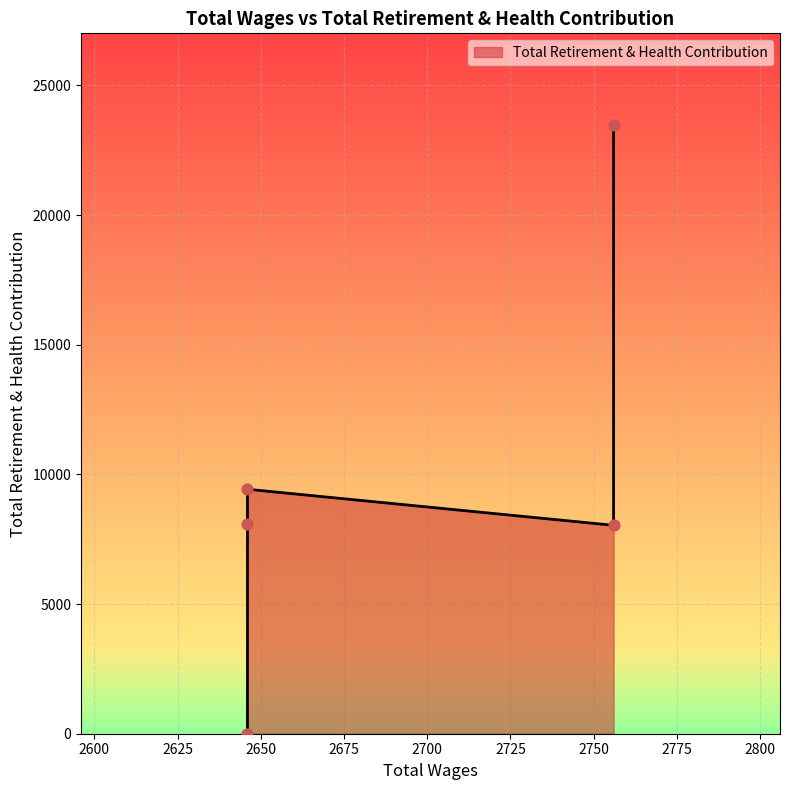

What is the change in value from 2756.0 to 2646.0?

+69